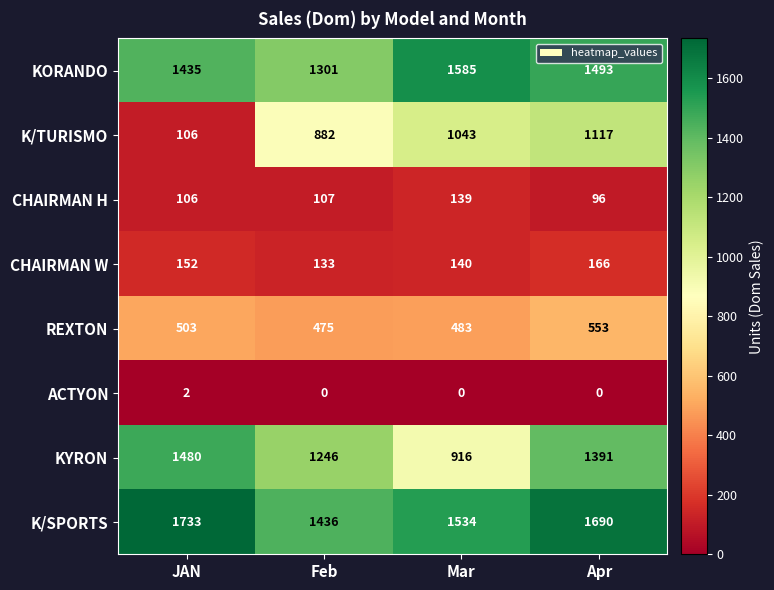

How many data points in KORANDO are less than 1493?

2